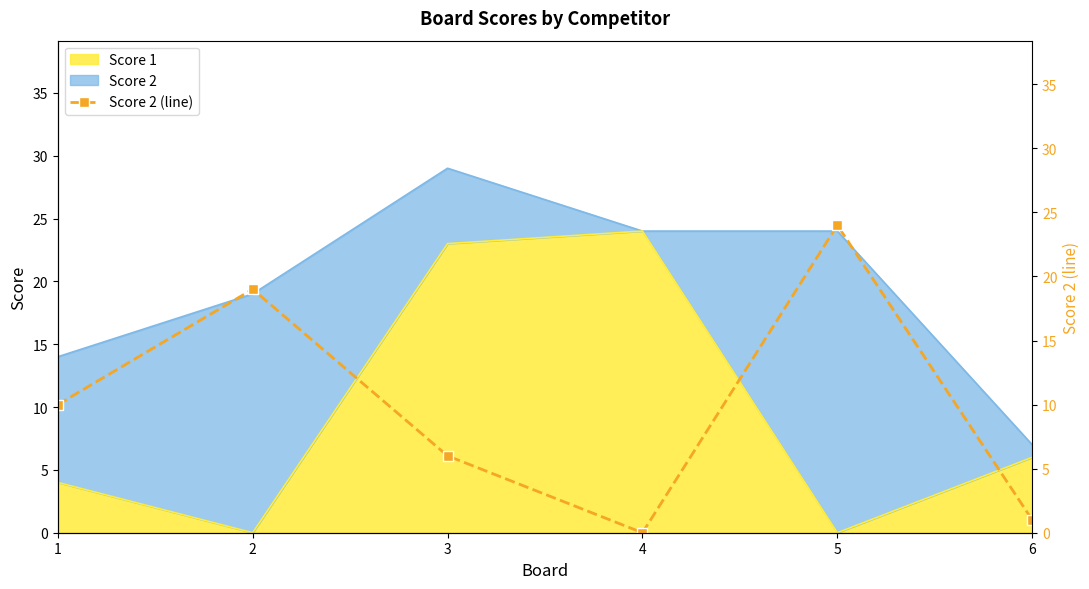

The value at 3 is 9. True or false?

False